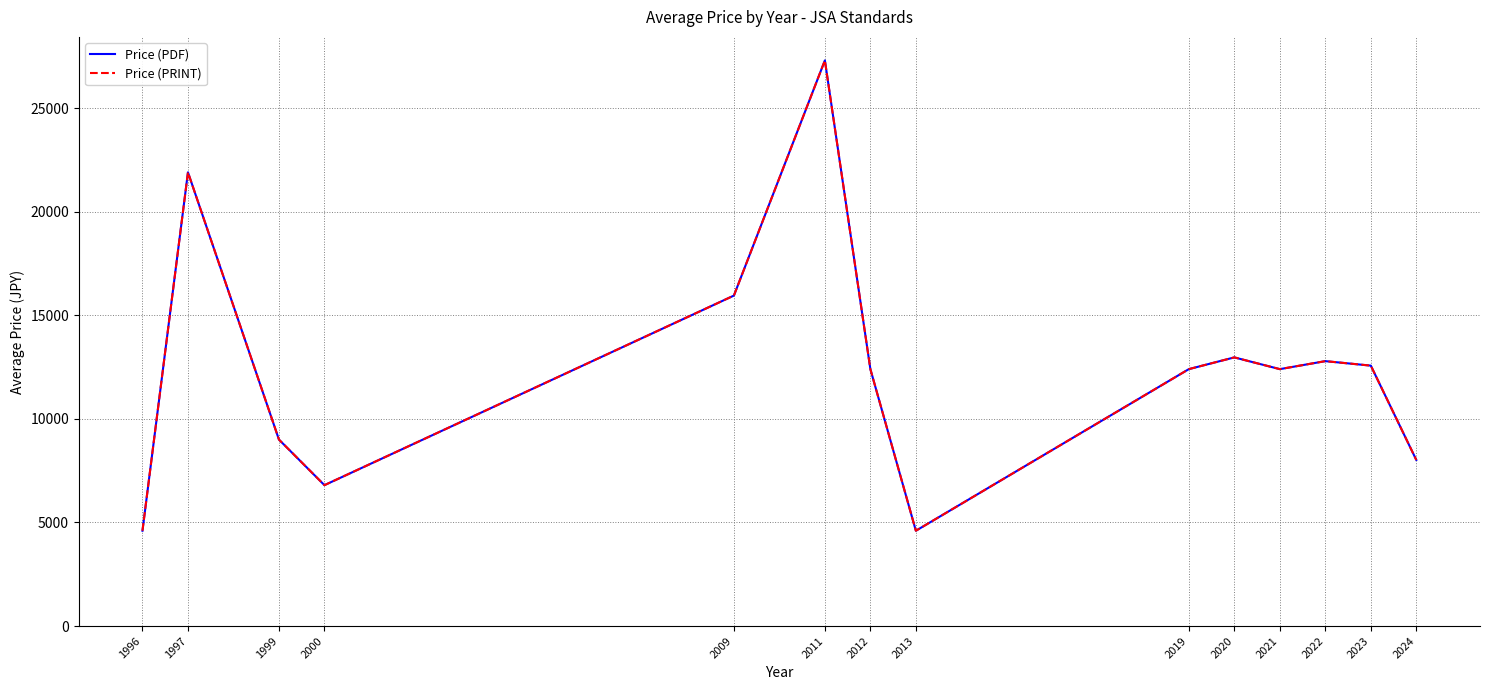

True or false: Price (PDF) and Price (PRINT) intersect in this chart.

False